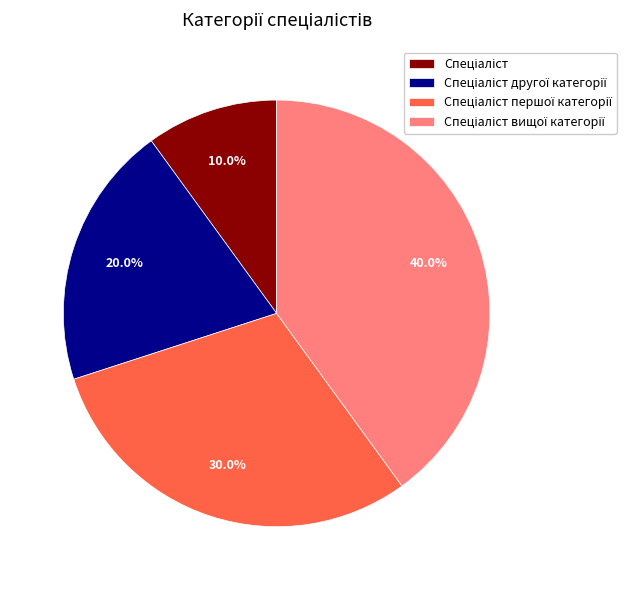

Is there a majority slice in this chart?

No